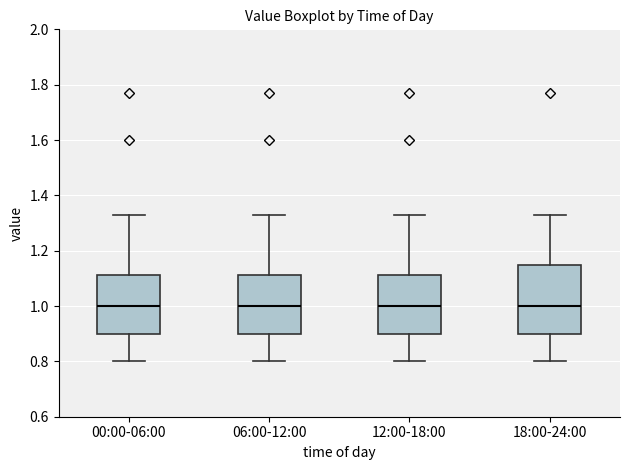

Comparing the boxes themselves (not the whiskers), which one is the tallest?

18:00-24:00